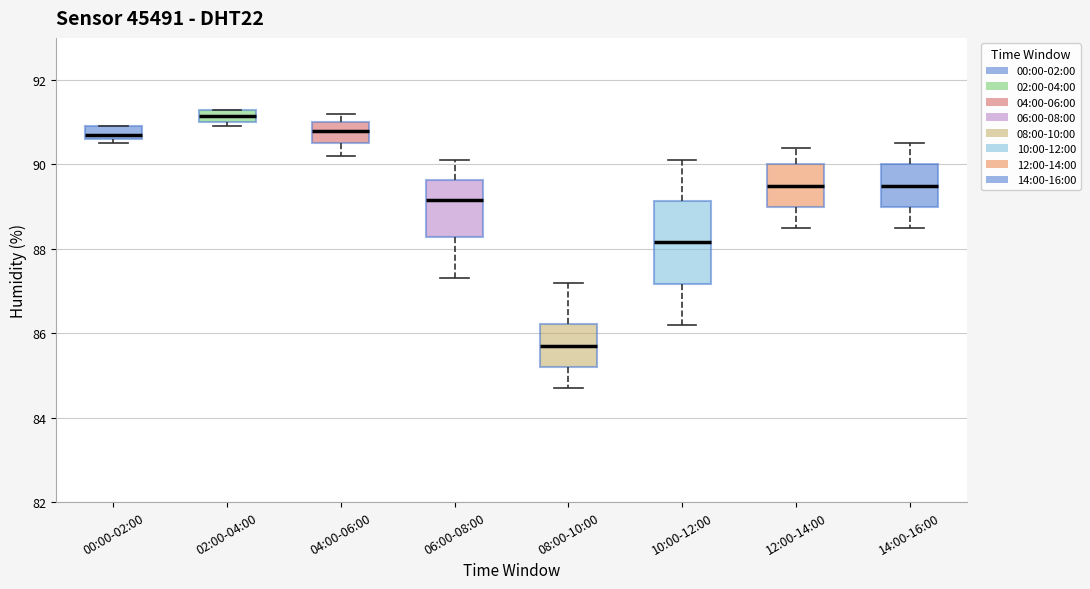

Comparing the boxes themselves (not the whiskers), which one is the tallest?

10:00-12:00